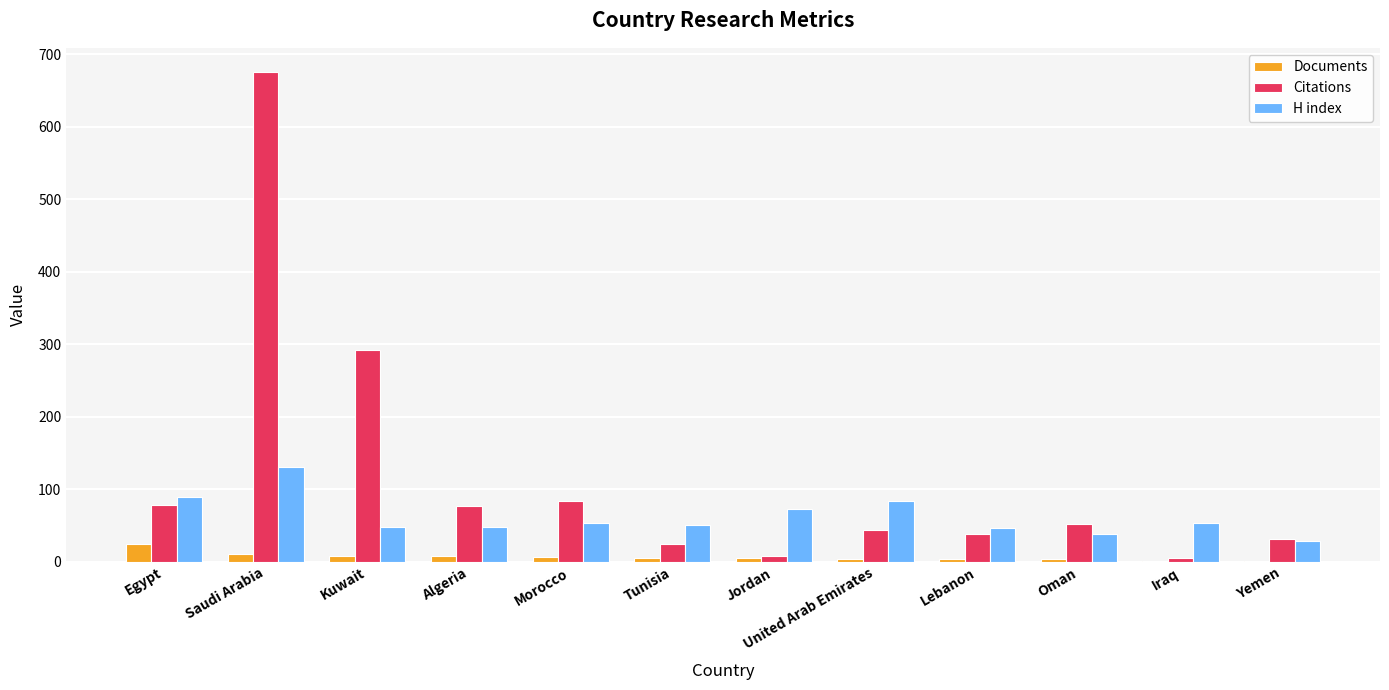

Which series changed the most between Kuwait and Lebanon?

Citations